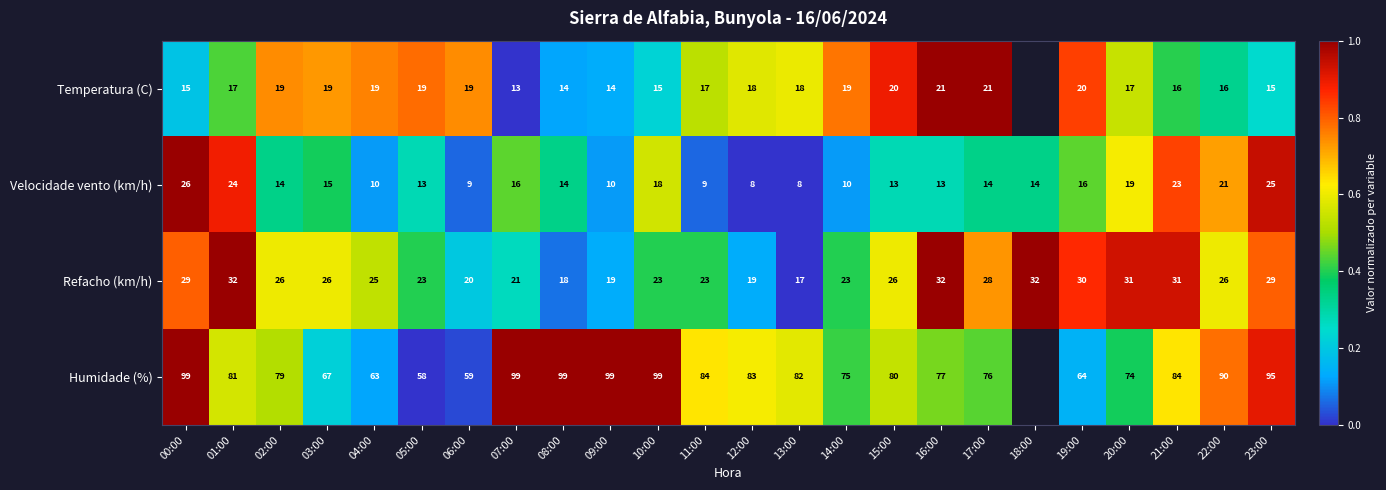

Between 05:00 and 02:00, which is larger?

05:00